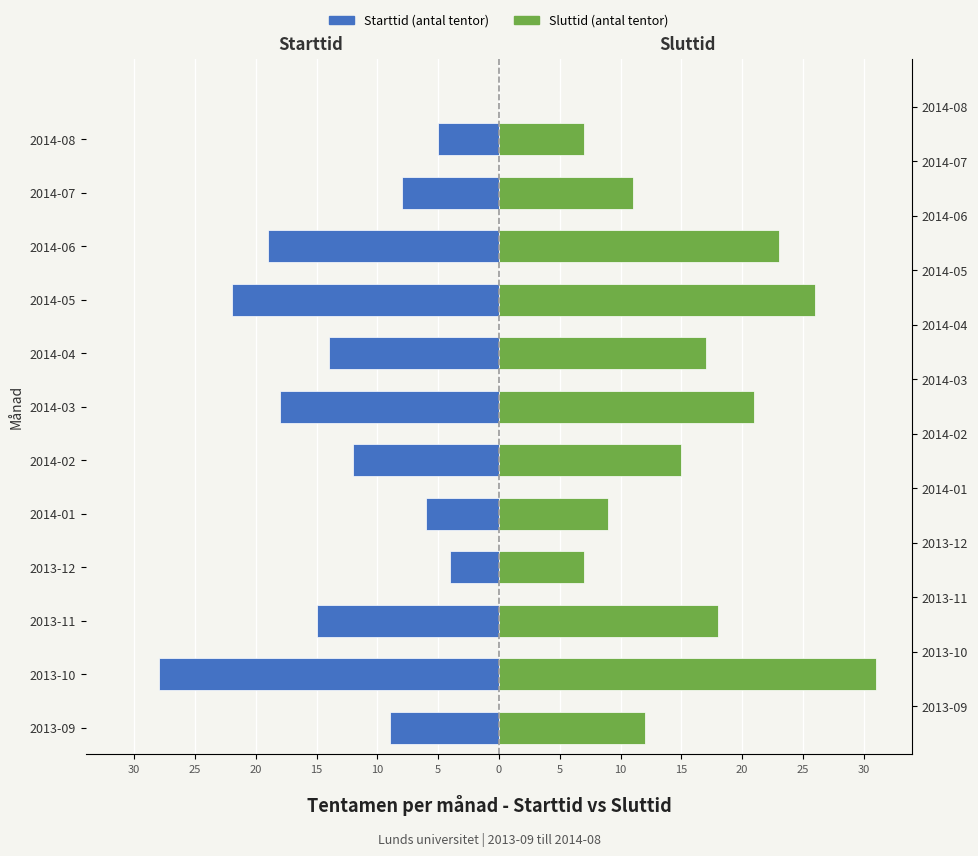

What are all the series names shown in the legend?

Starttid, Sluttid